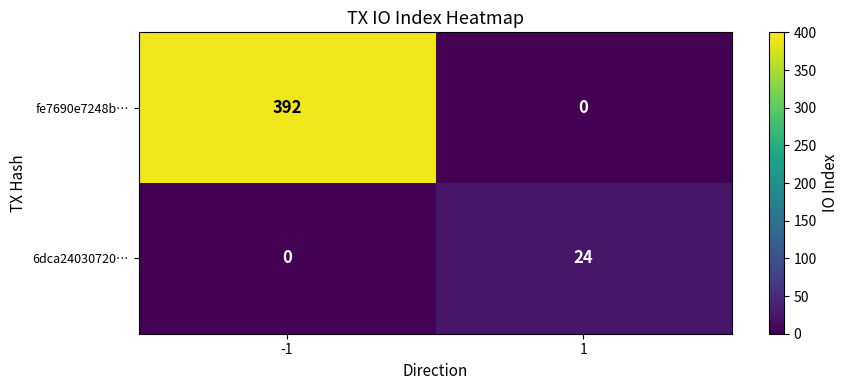

Which series has the largest range (max minus min)?

fe7690e7248b…